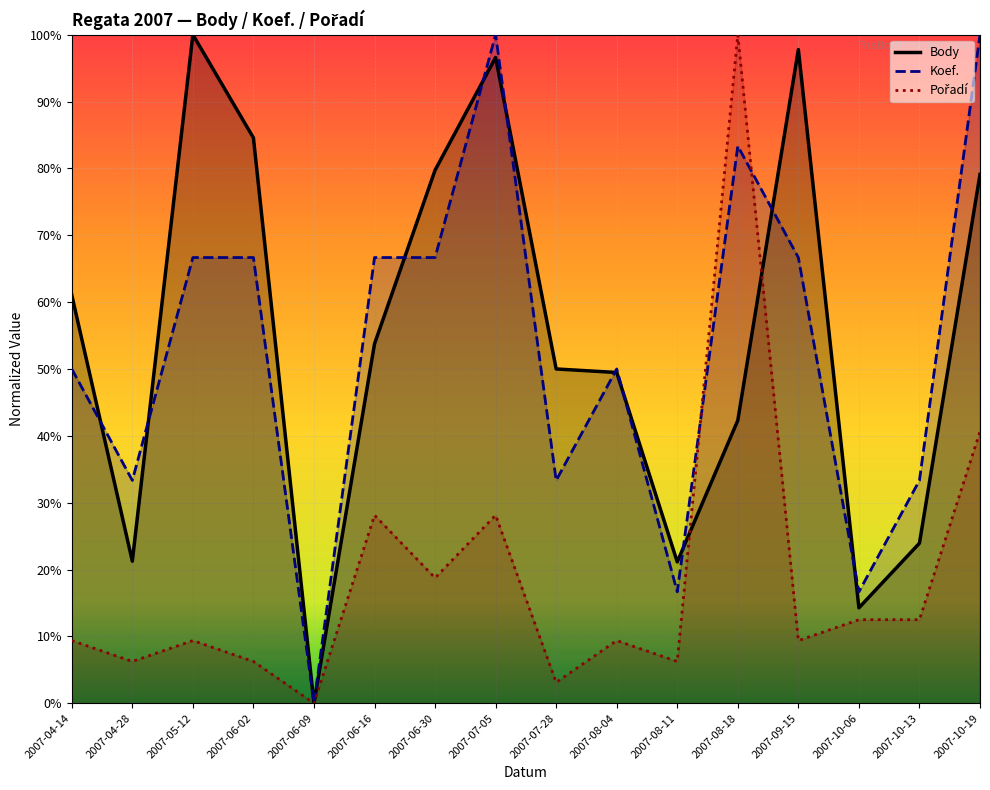

How many values in Body are above zero?

15